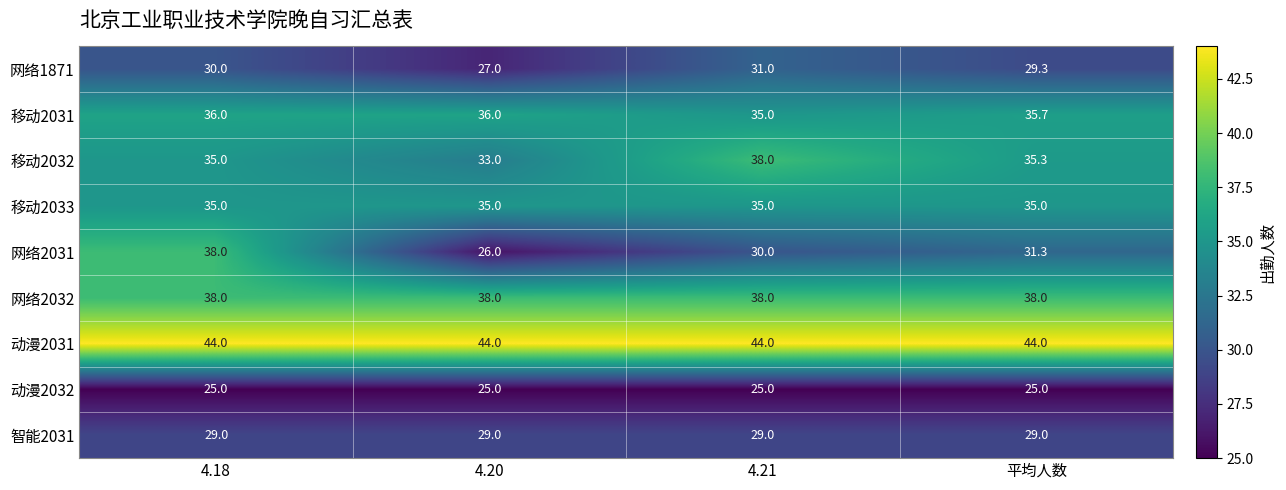

Count the number of categories in the chart.

4